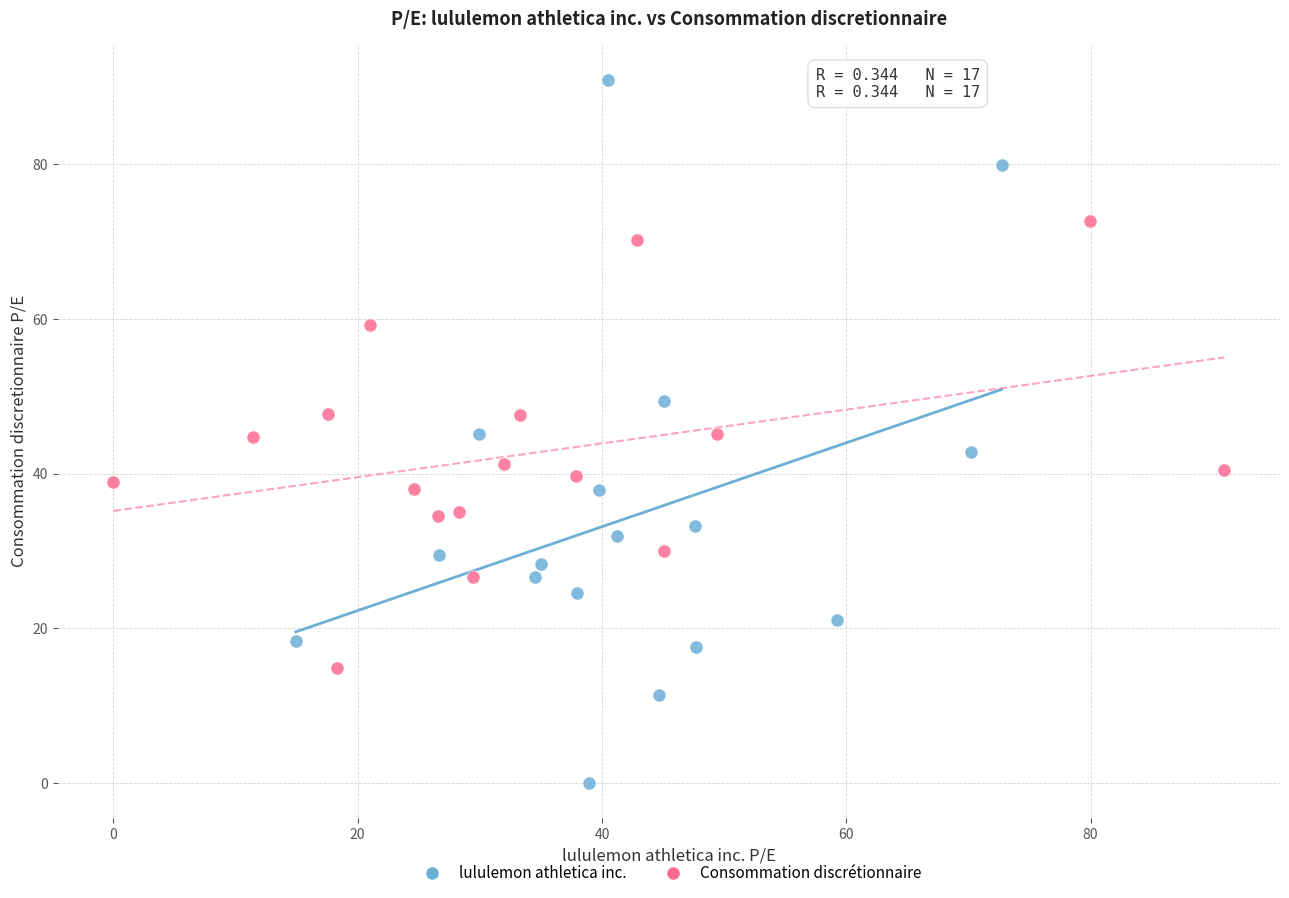

Which series reaches the maximum Y coordinate?

lululemon athletica inc.